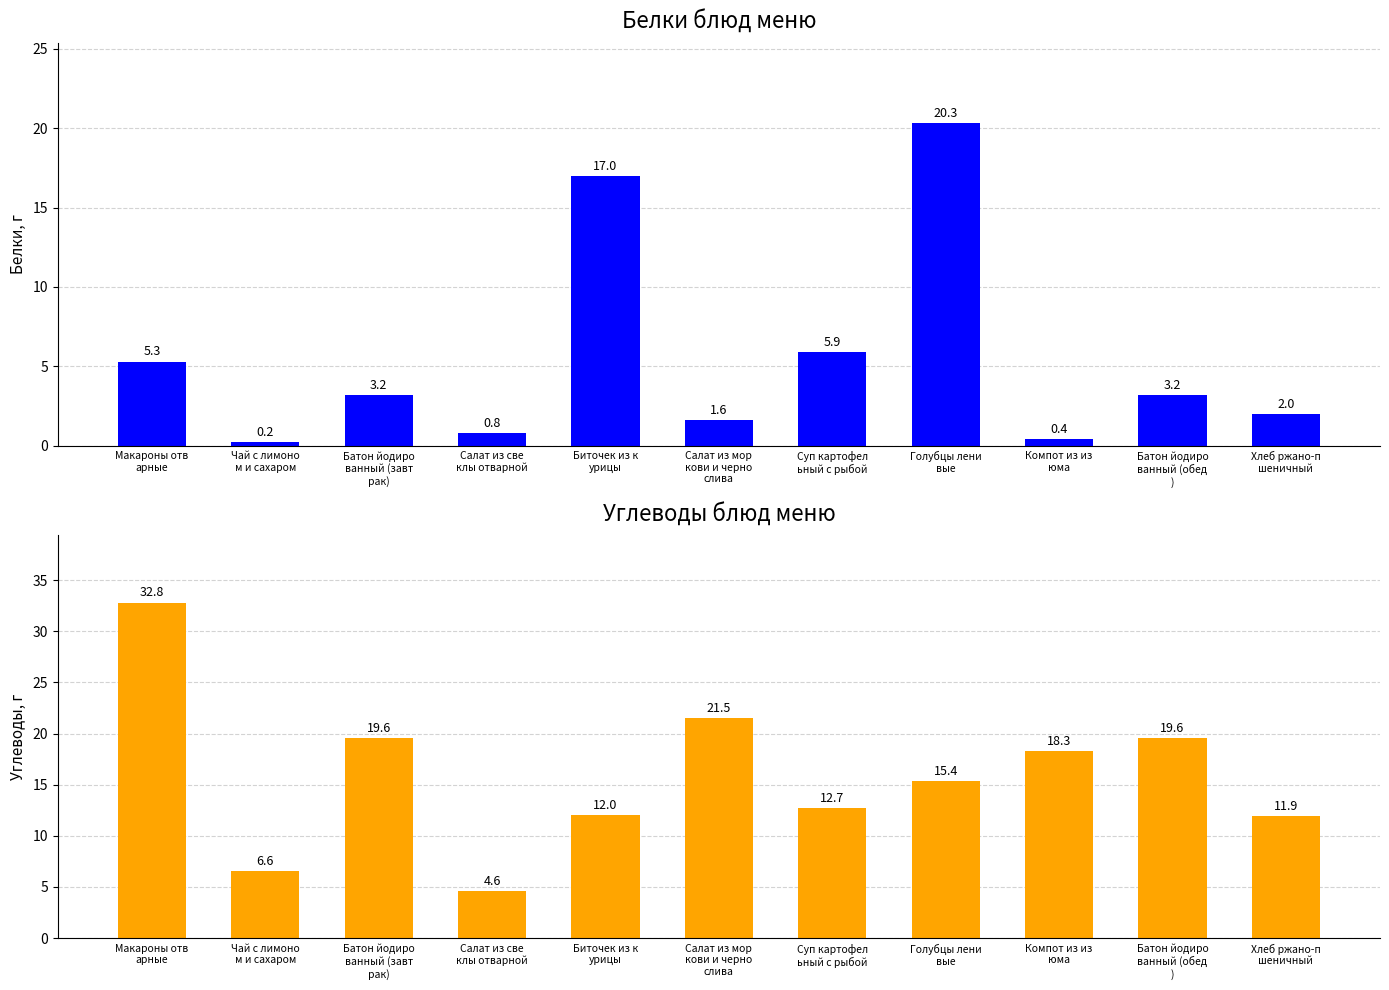

Reading right to left, list all the values displayed in this chart.

Белки: 2.0	3.2	0.4	20.3	5.9	1.6	17.0	0.8	3.2	0.2	5.3
Углеводы: 11.9	19.6	18.3	15.4	12.7	21.5	12.0	4.6	19.6	6.6	32.8